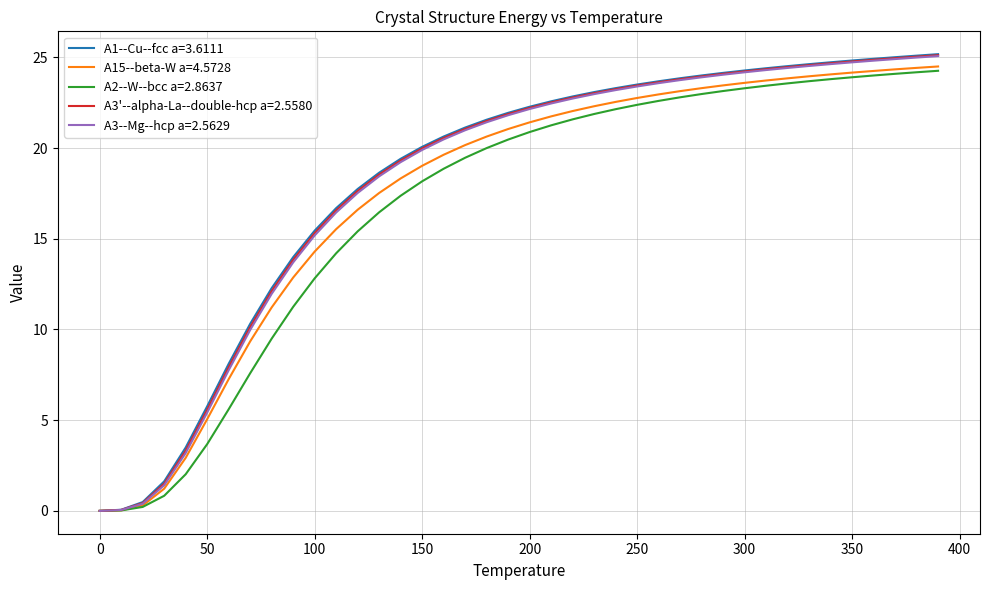

What is the greatest value displayed?

25.2